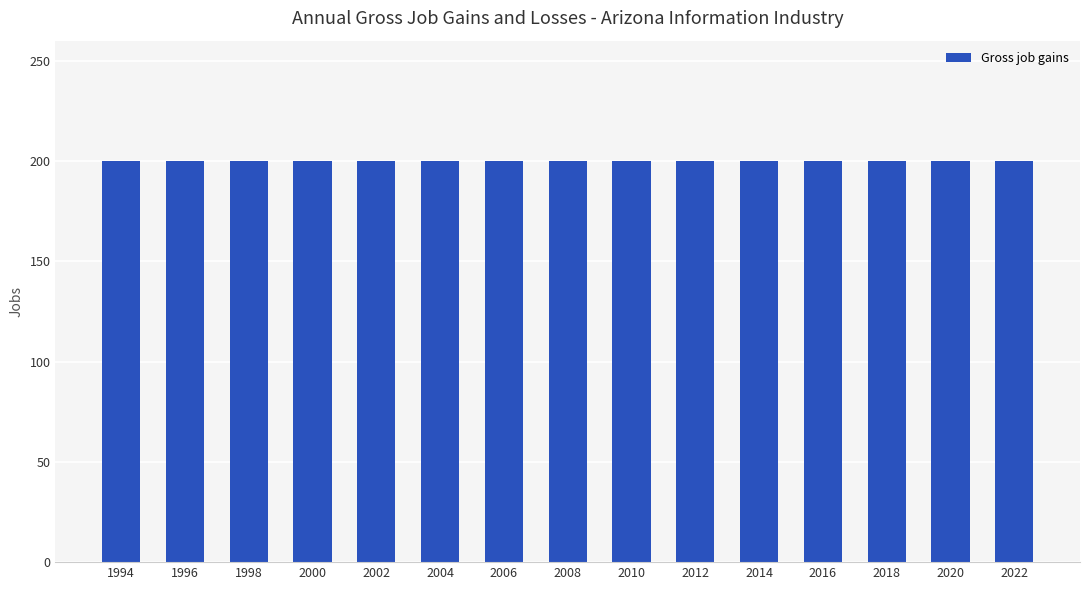

At which category is the sum across all series the highest?

1994